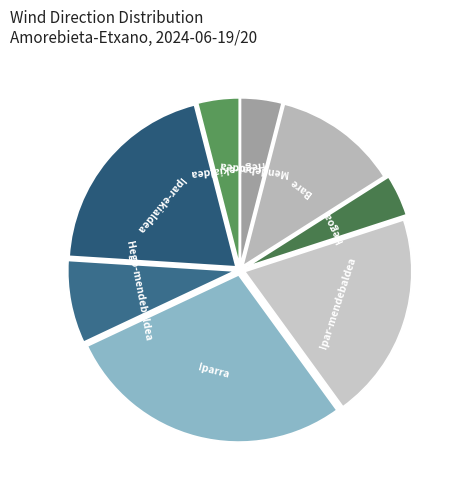

Count the number of slices in the pie.

8